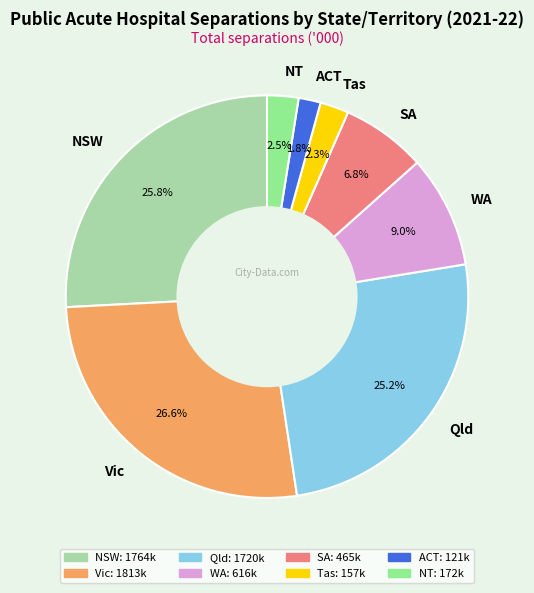

How many slices are in this pie chart?

8